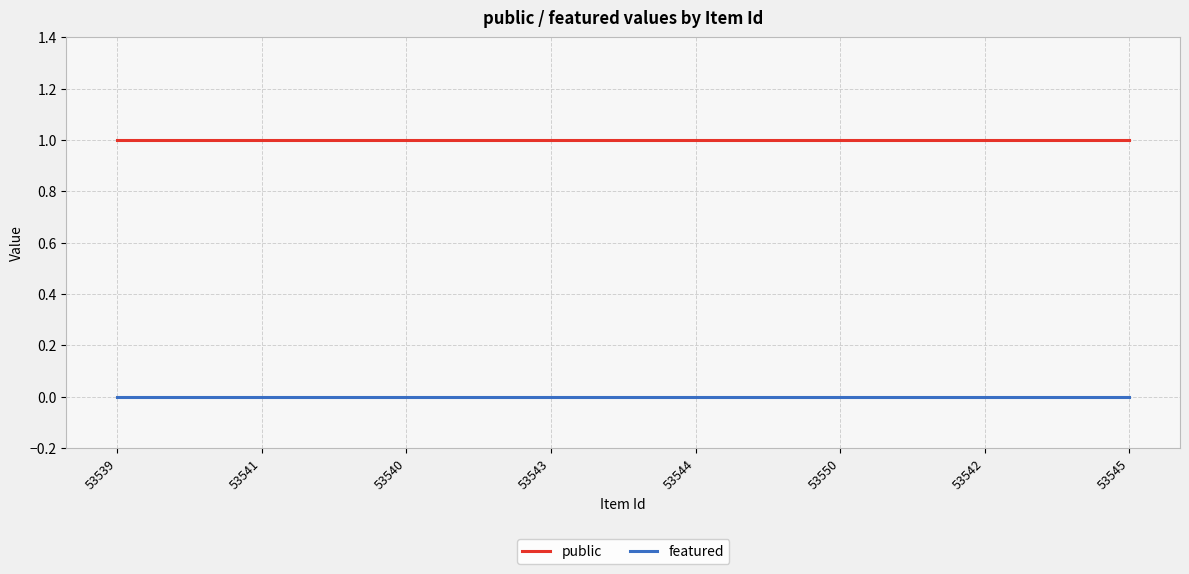

What position from the right is 53542?

2